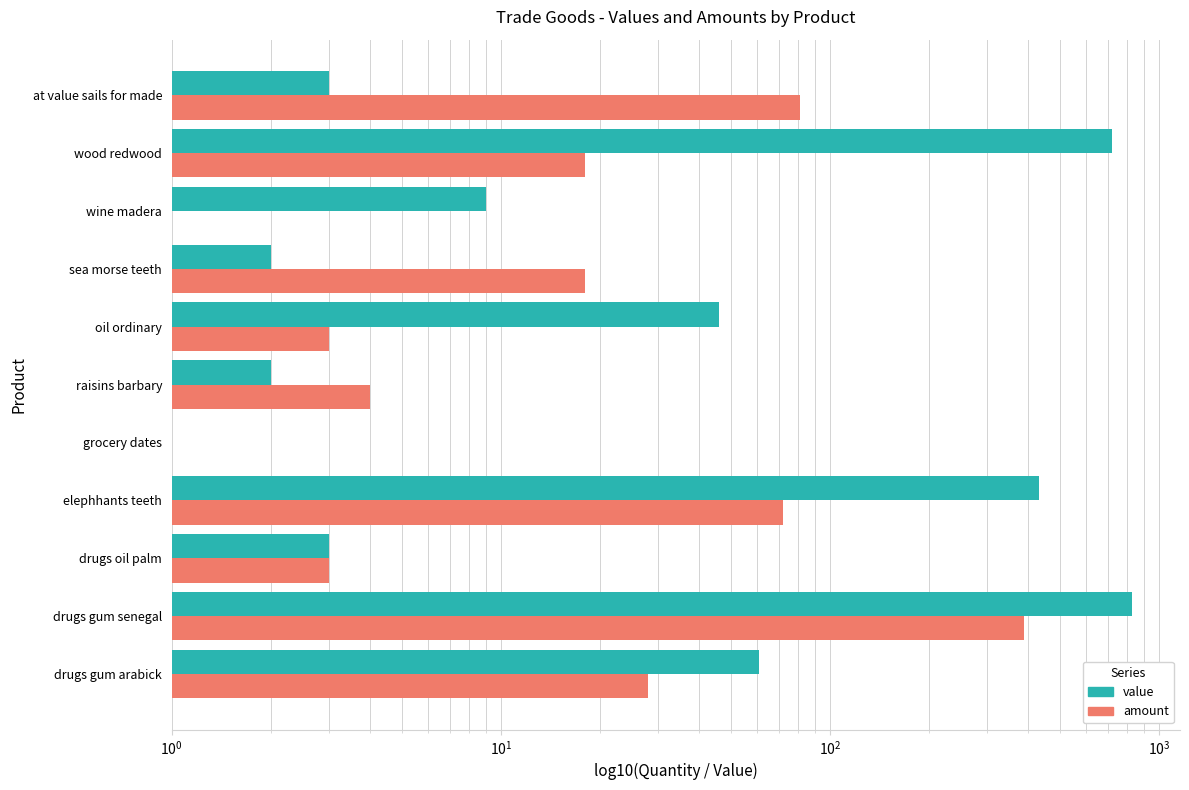

Reading left to right, transcribe all the data shown in this chart.

value: 61	826	3	432	1	2	46	2	9	720	3
amount: 28	389	3	72	1	4	3	18	0	18	81